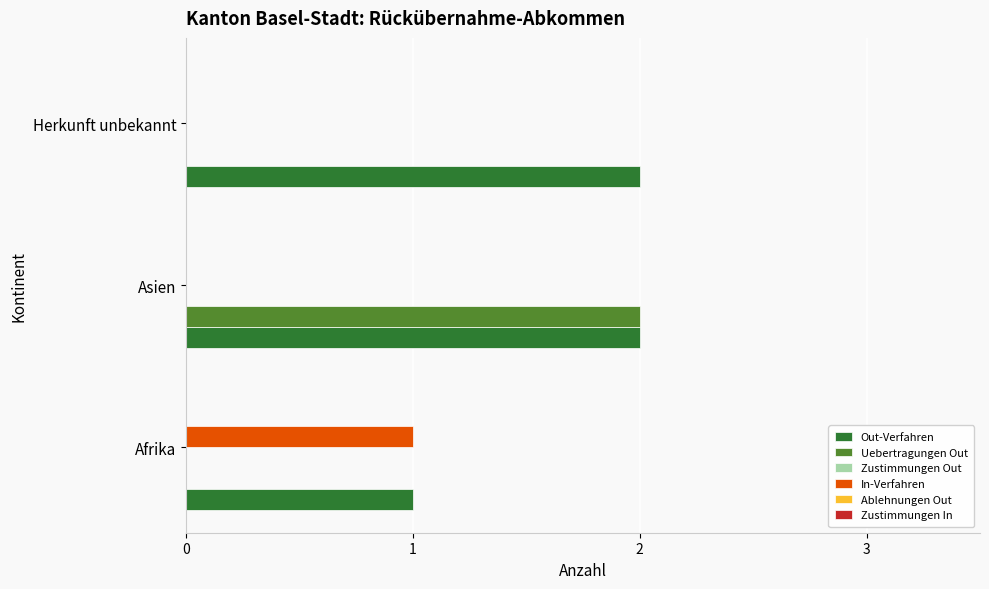

What is the sum of the Out-Verfahren values at Asien and Herkunft unbekannt?

4